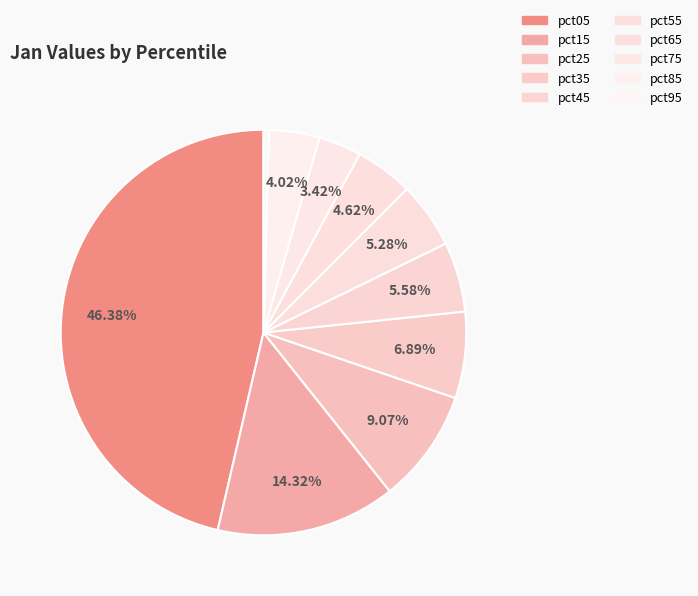

How many segments does this pie chart have?

10